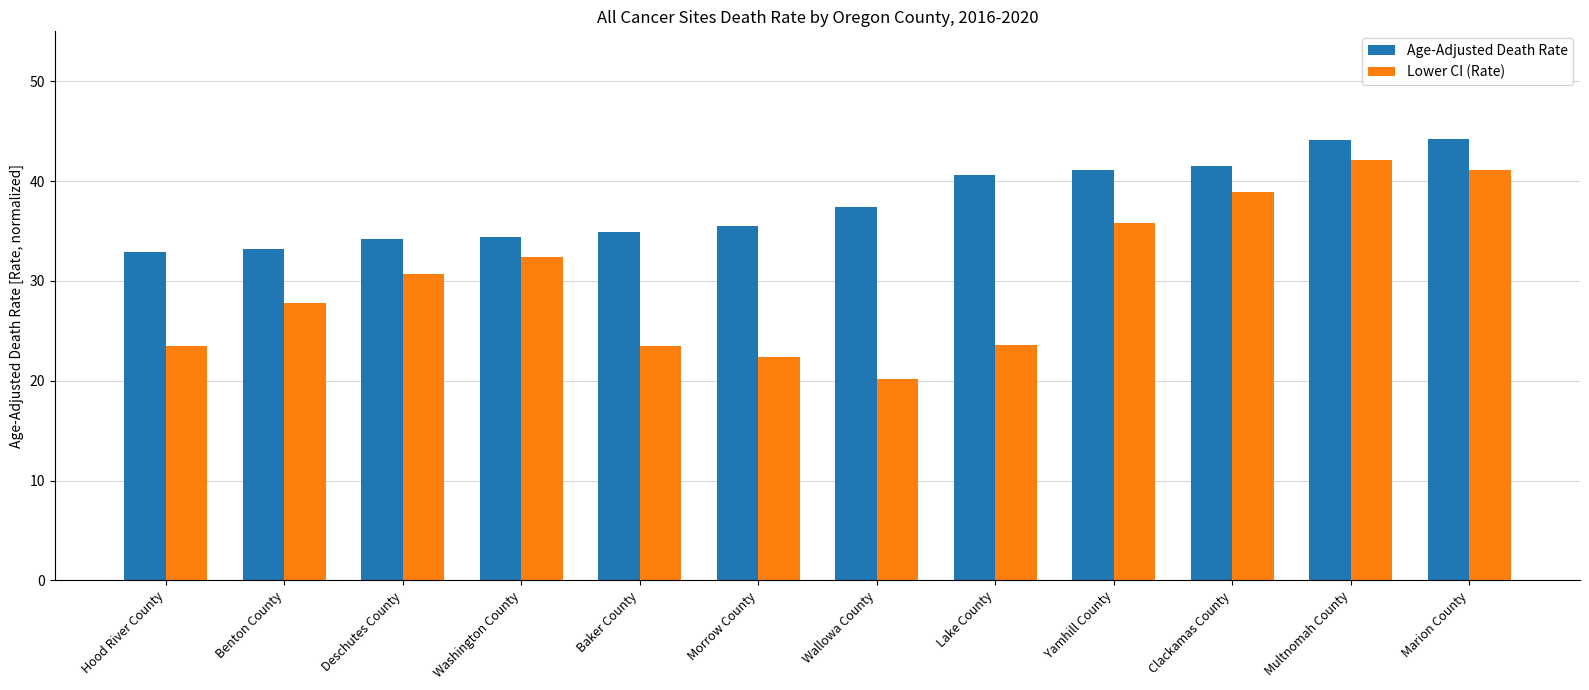

Where is Lower CI (Rate) nearest to the value 31?

Deschutes County